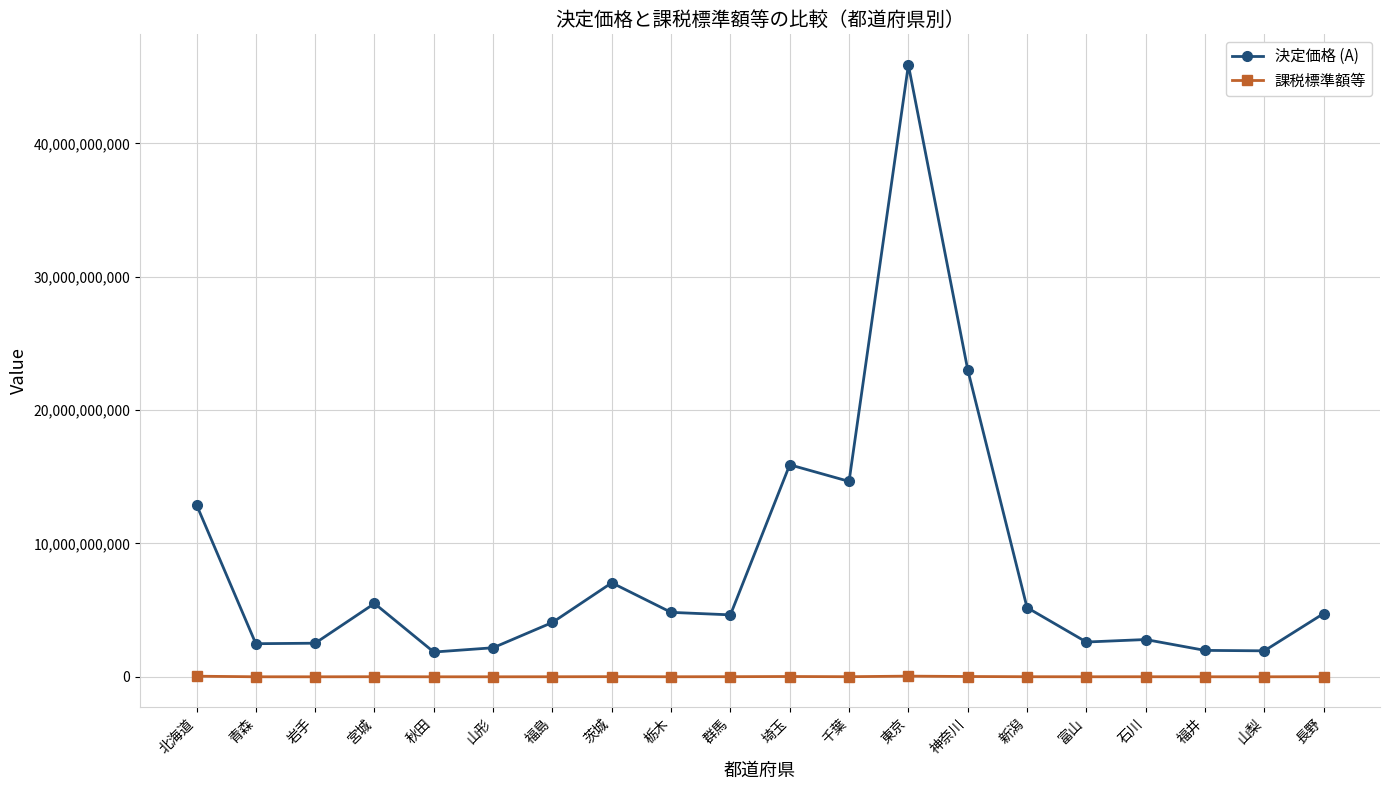

Which category has the highest value across all series?

東京